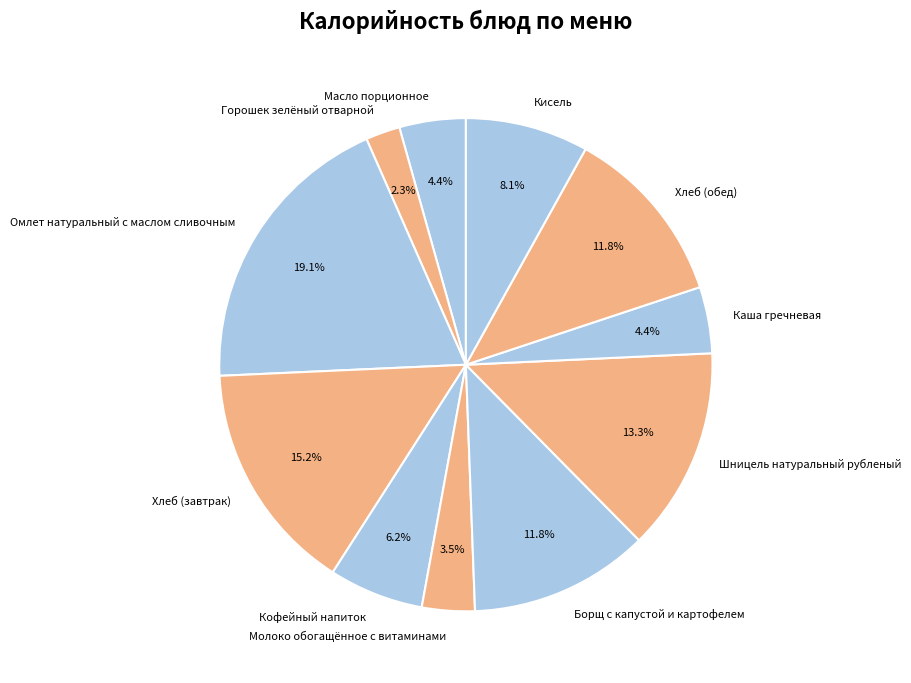

How many segments does this pie chart have?

11